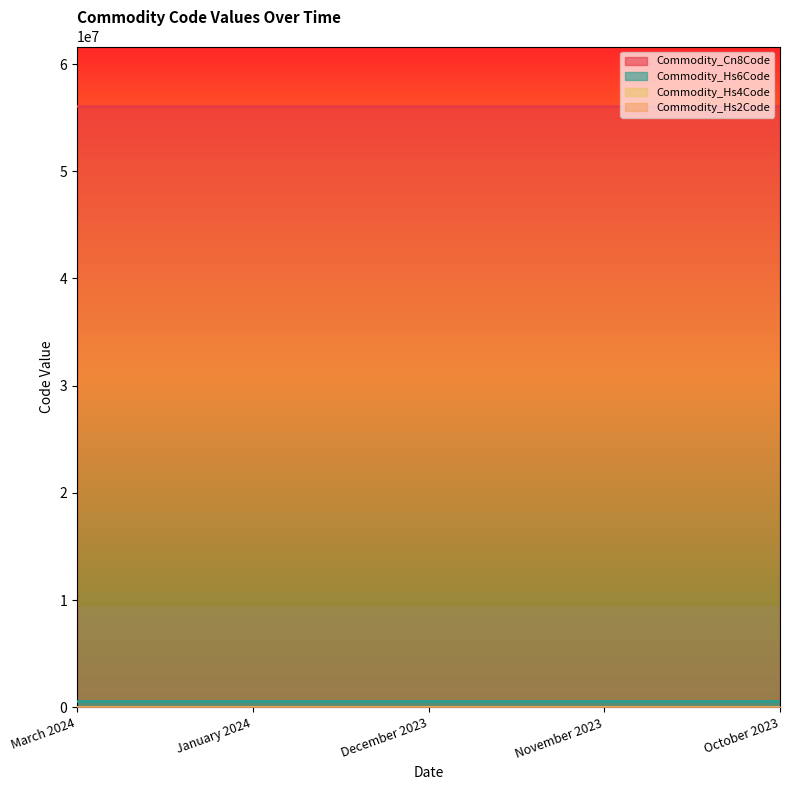

Which series has the largest total across all categories?

Commodity_Cn8Code